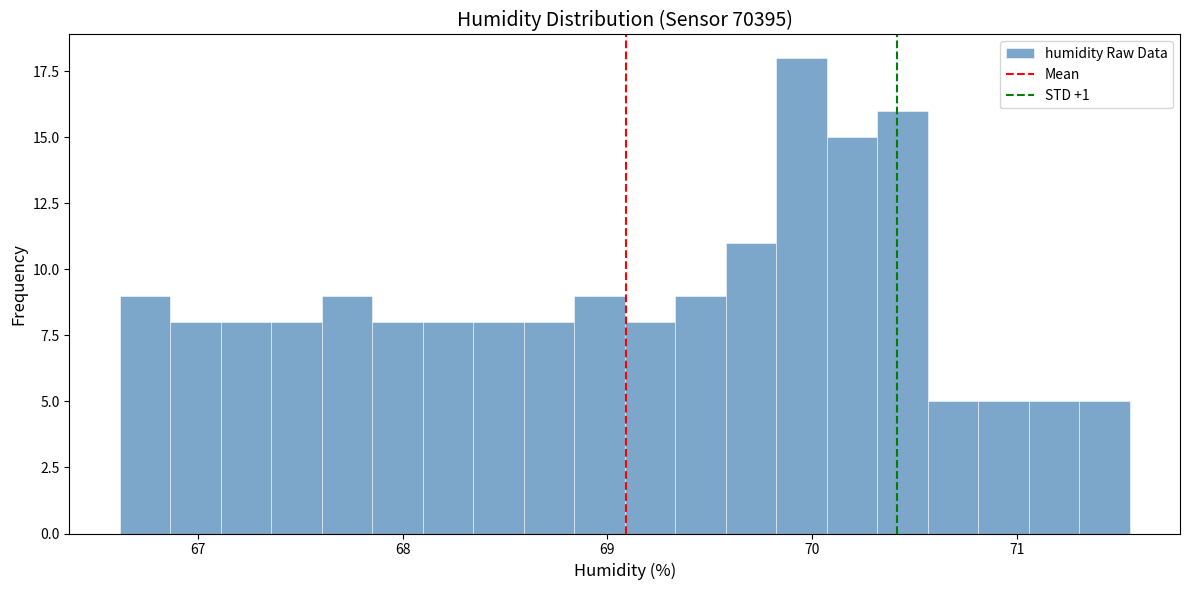

Around what value on the x-axis is the tallest bar? Give the approximate position of its centre, as read against the axis.

69.9